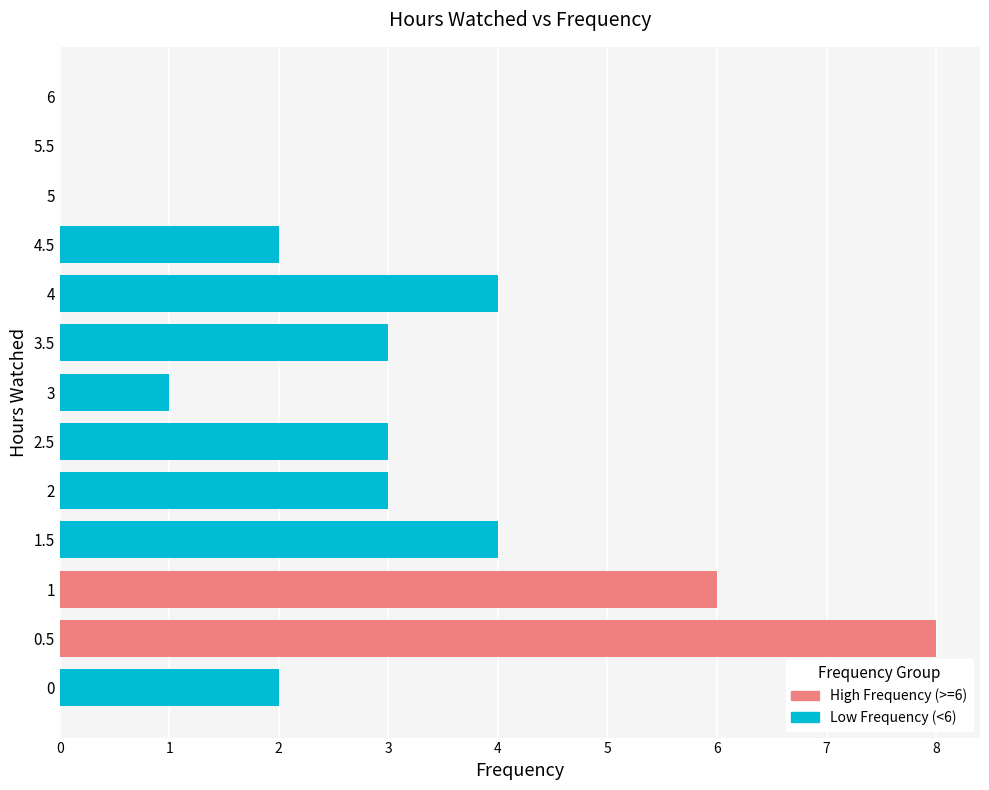

What value does the data have at 3.5?

3